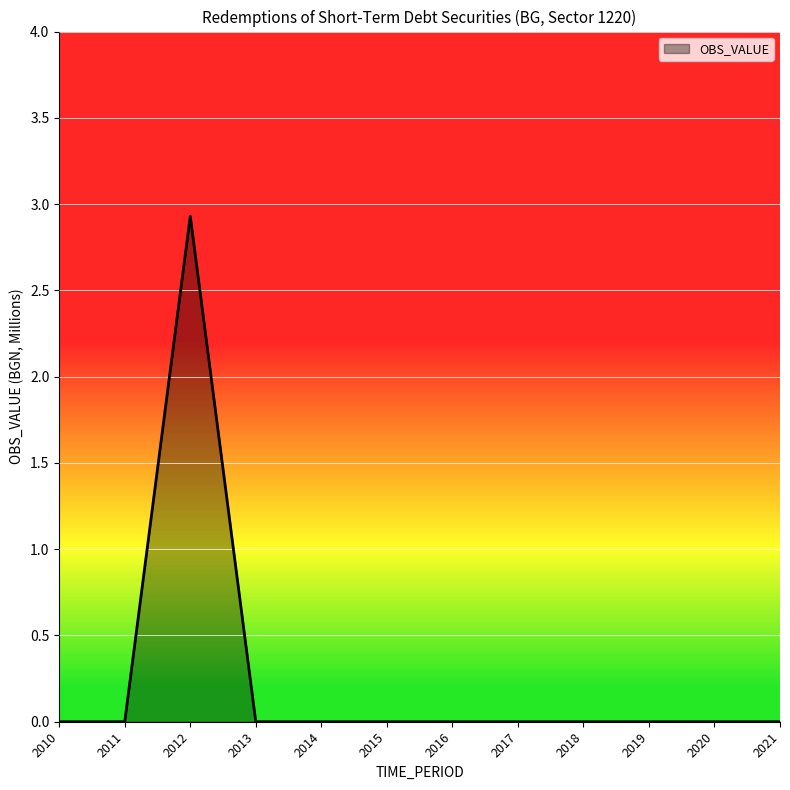

The chart shows a value of 1.7 at 2018. True or false?

False